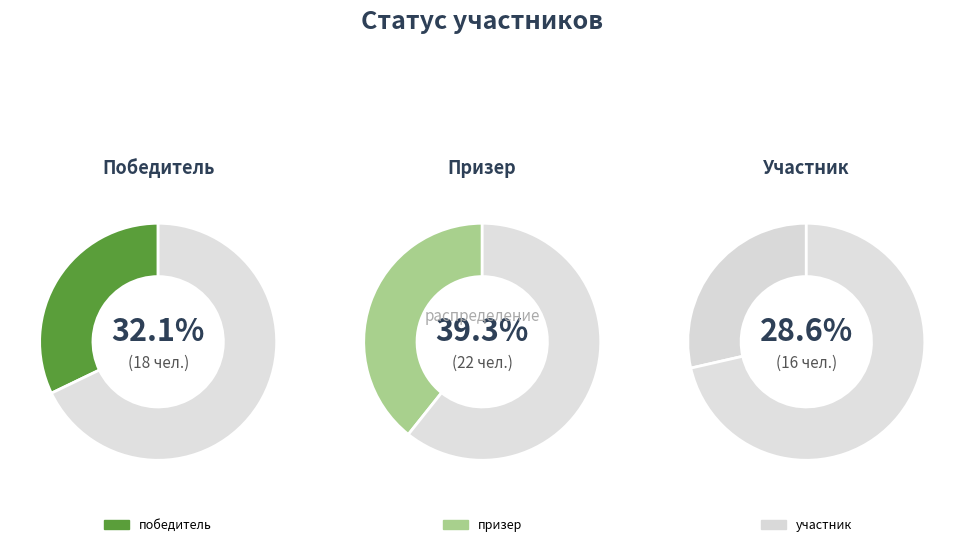

The призер slice represents 32% of the pie. True or false?

False